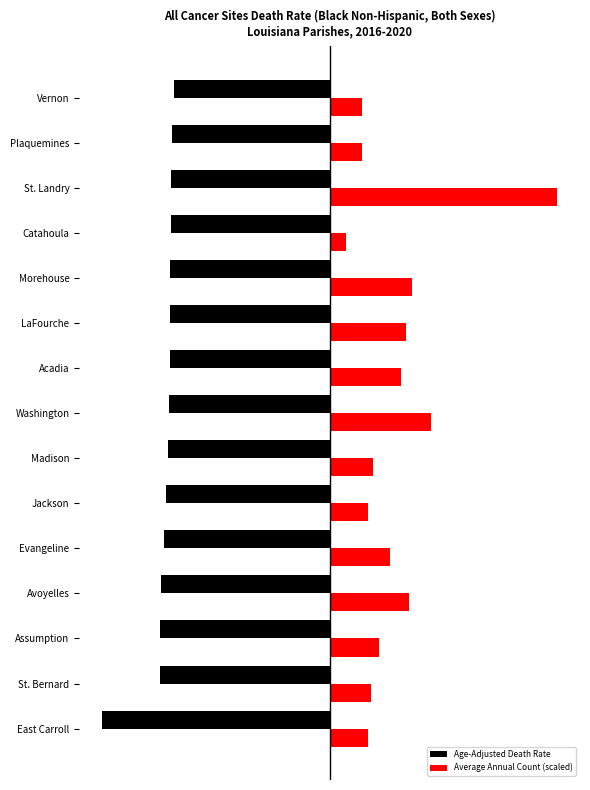

Reading left to right, extract all data points from this chart.

Age-Adjusted Death Rate: -340.8	-254.5	-253.2	-252.5	-247.6	-244.6	-241.5	-240.8	-239.2	-239.1	-238.5	-238.0	-237.7	-236.0	-232.2
Average Annual Count (scaled): 57.5	61.6	73.9	119.1	90.3	57.5	65.7	151.9	106.8	115.0	123.2	24.6	340.8	49.3	49.3